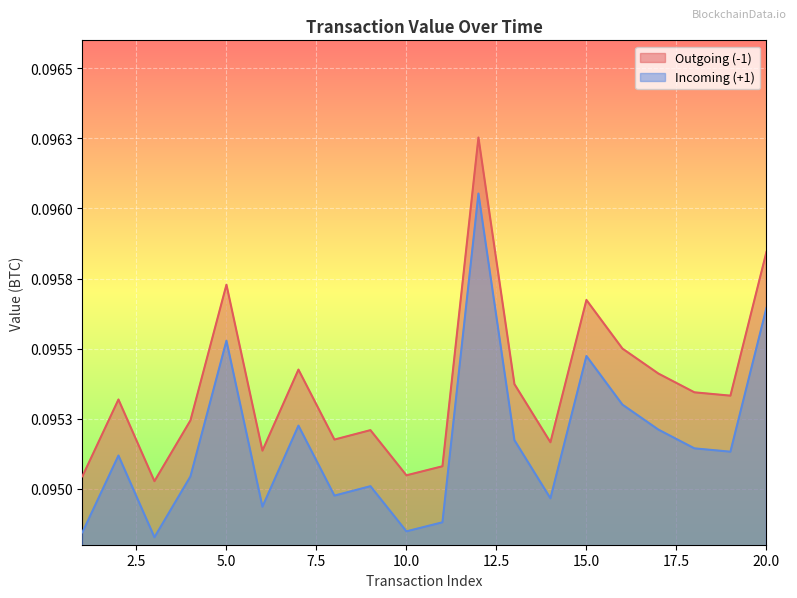

Which series has the widest spread of values?

Outgoing (-1)